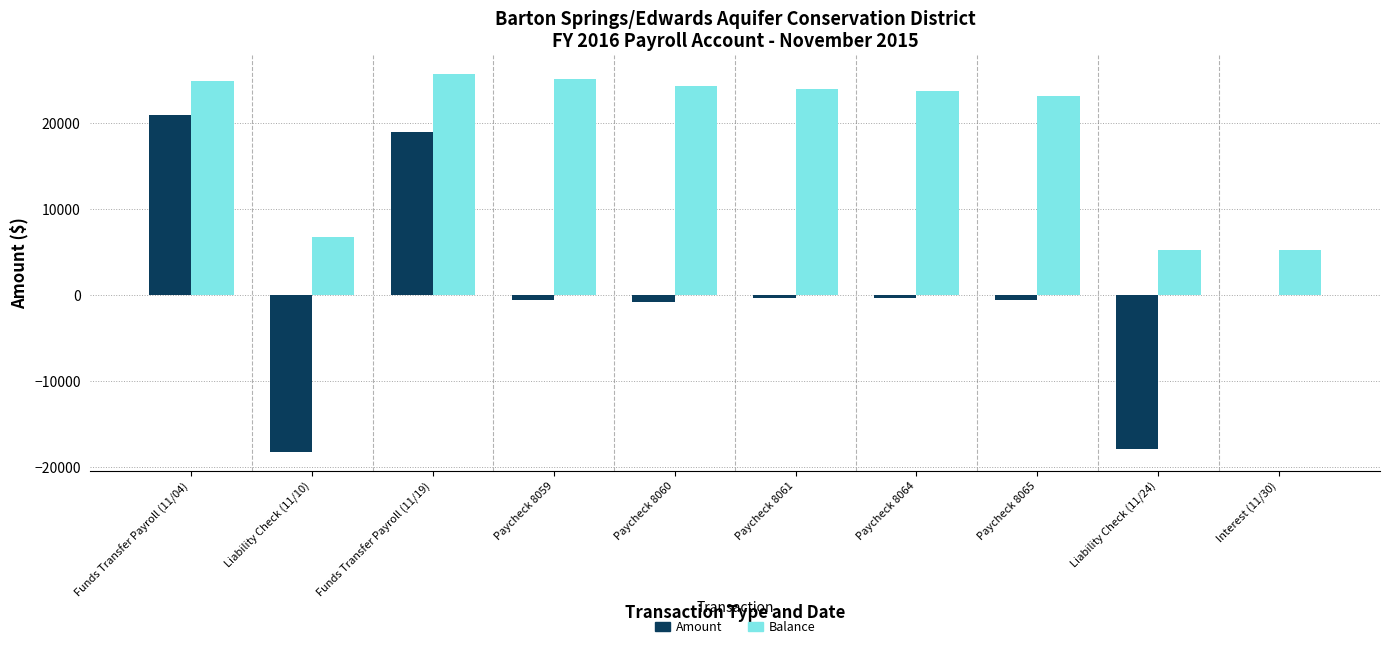

At which label is Balance closest to 15495?

Paycheck 8065